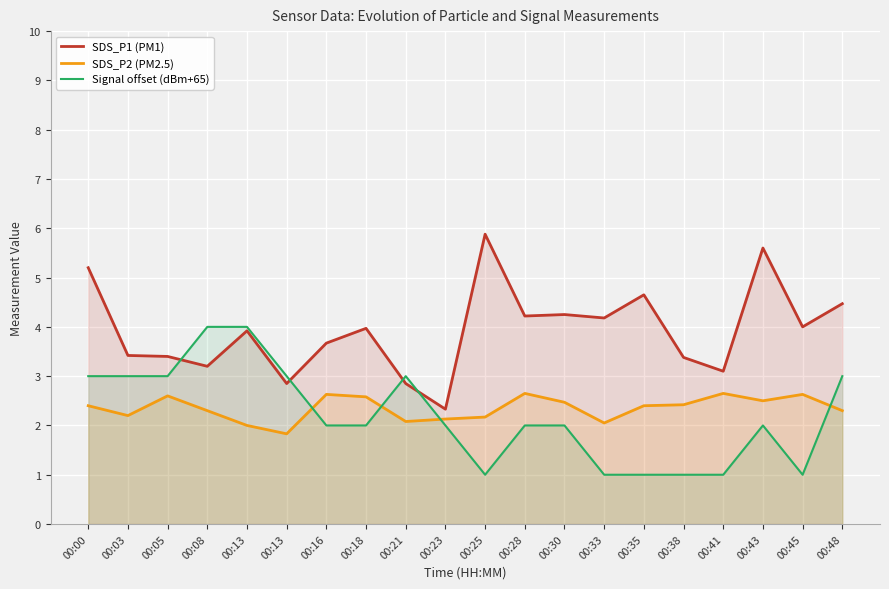

Reading right to left, what are all the values shown in this chart?

SDS_P1 (PM1): 00:48=4.5	00:45=4.0	00:43=5.6	00:41=3.1	00:38=3.4	00:35=4.7	00:33=4.2	00:30=4.2	00:28=4.2	00:25=5.9	00:23=2.3	00:21=2.9	00:18=4.0	00:16=3.7	00:13=2.9	00:13=3.9	00:08=3.2	00:05=3.4	00:03=3.4	00:00=5.2
SDS_P2 (PM2.5): 00:48=2.3	00:45=2.6	00:43=2.5	00:41=2.6	00:38=2.4	00:35=2.4	00:33=2.0	00:30=2.5	00:28=2.6	00:25=2.2	00:23=2.1	00:21=2.1	00:18=2.6	00:16=2.6	00:13=1.8	00:13=2.0	00:08=2.3	00:05=2.6	00:03=2.2	00:00=2.4
Signal offset (dBm+65): 00:48=3.0	00:45=1.0	00:43=2.0	00:41=1.0	00:38=1.0	00:35=1.0	00:33=1.0	00:30=2.0	00:28=2.0	00:25=1.0	00:23=2.0	00:21=3.0	00:18=2.0	00:16=2.0	00:13=3.0	00:13=4.0	00:08=4.0	00:05=3.0	00:03=3.0	00:00=3.0